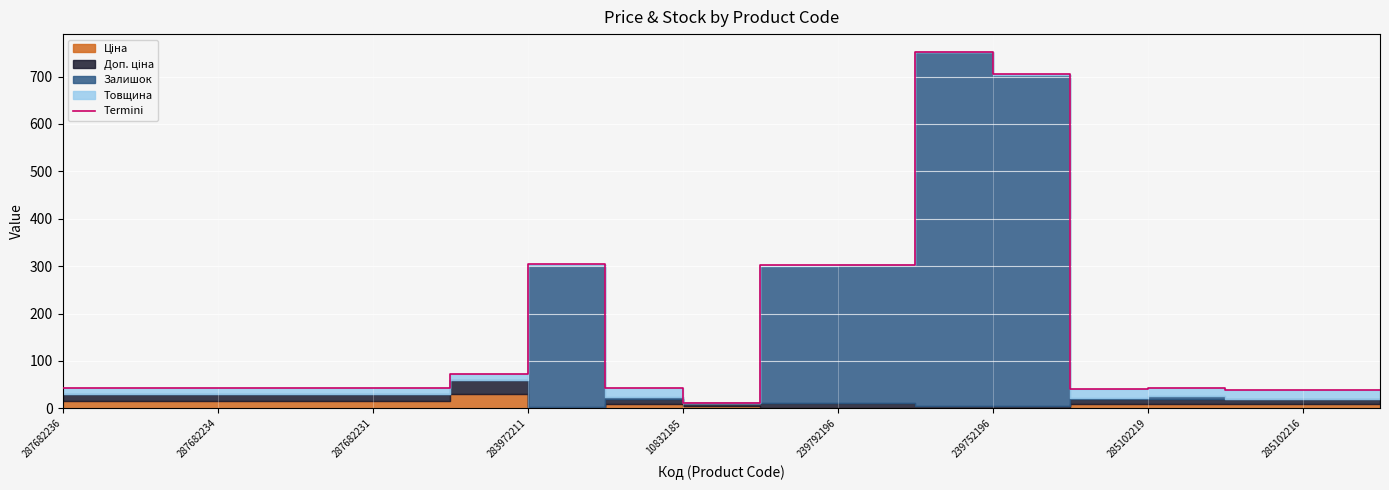

How many data points does each series have?

18